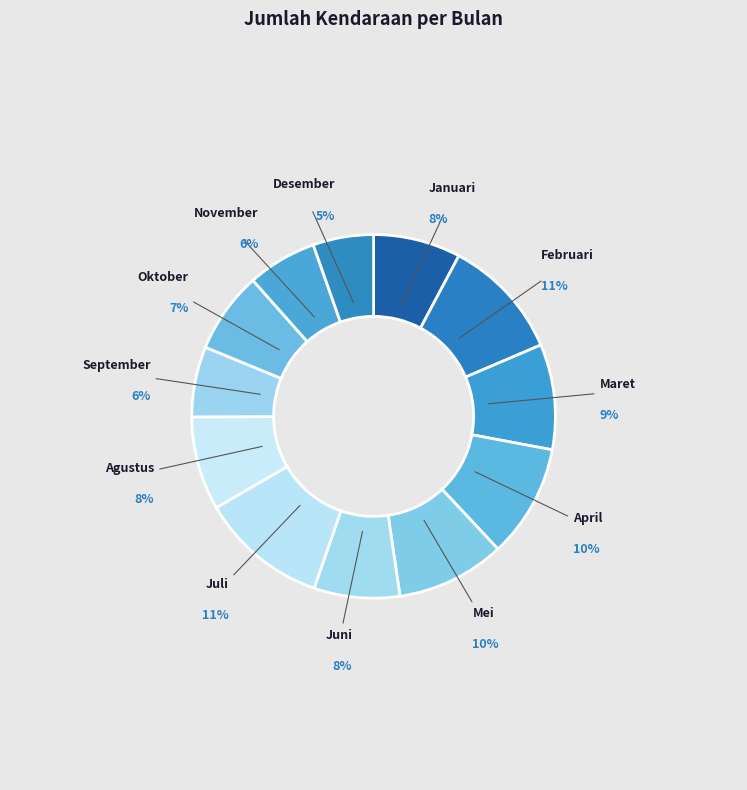

To the nearest percent, what is the average slice percentage?

8%